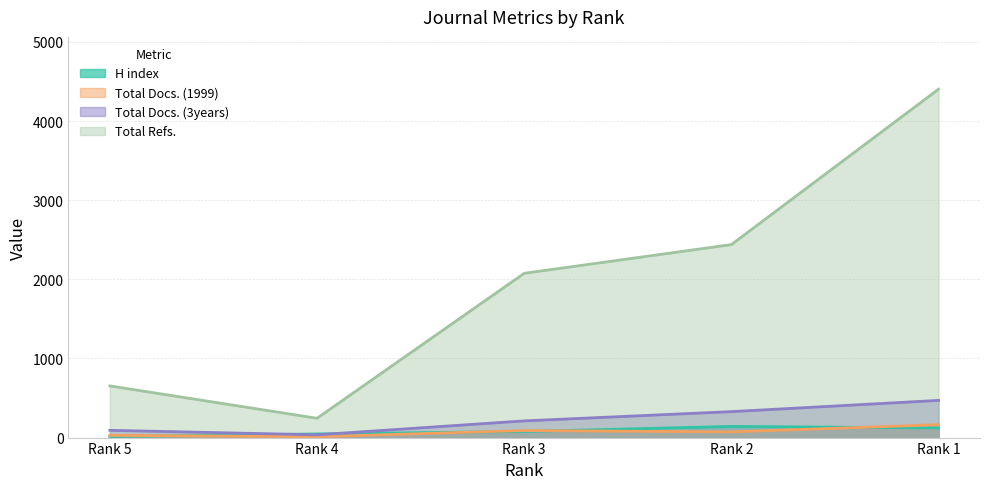

What is the value of the Total Docs. (3years) point at the 2nd from the left?

35